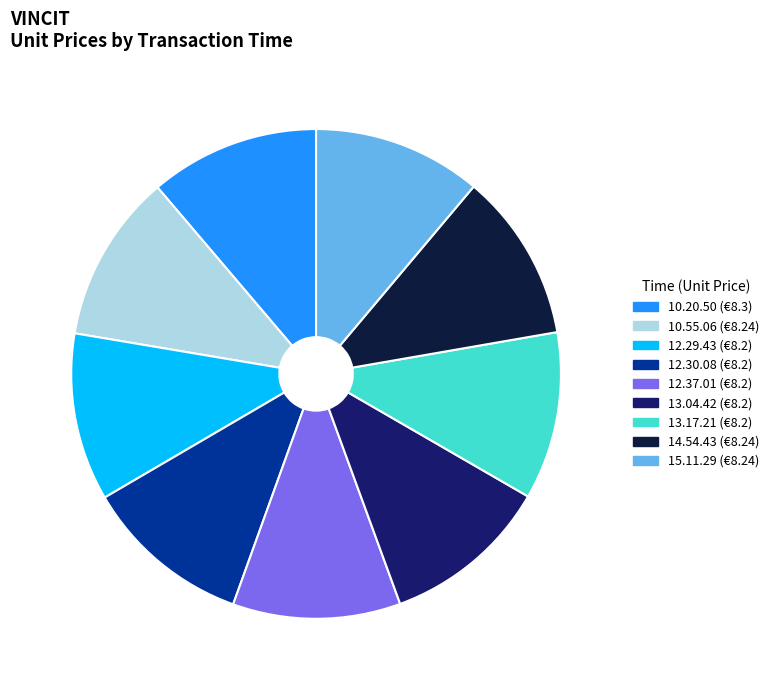

What is the ratio of the value at 12.30.08 to the value at 15.11.29?

1.0